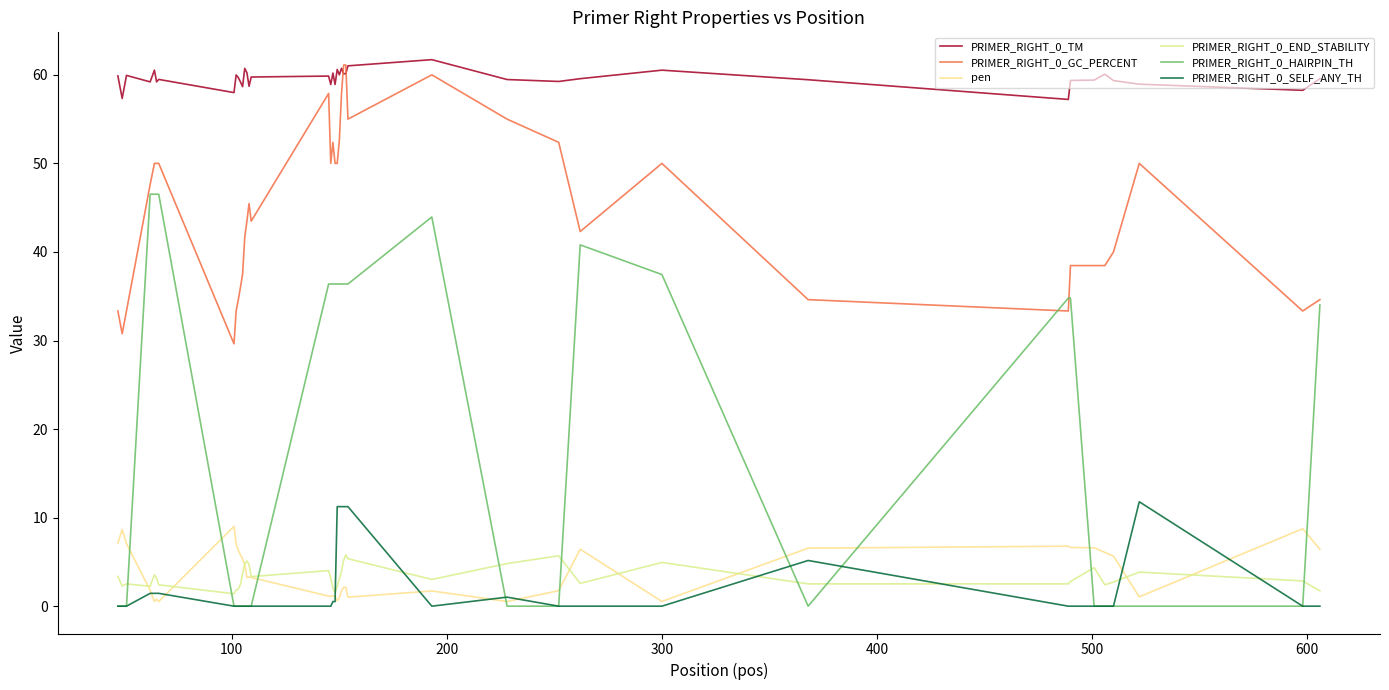

Rank the series by their maximum value, from highest to lowest.

PRIMER_RIGHT_0_TM, PRIMER_RIGHT_0_GC_PERCENT, PRIMER_RIGHT_0_HAIRPIN_TH, PRIMER_RIGHT_0_SELF_ANY_TH, pen, PRIMER_RIGHT_0_END_STABILITY